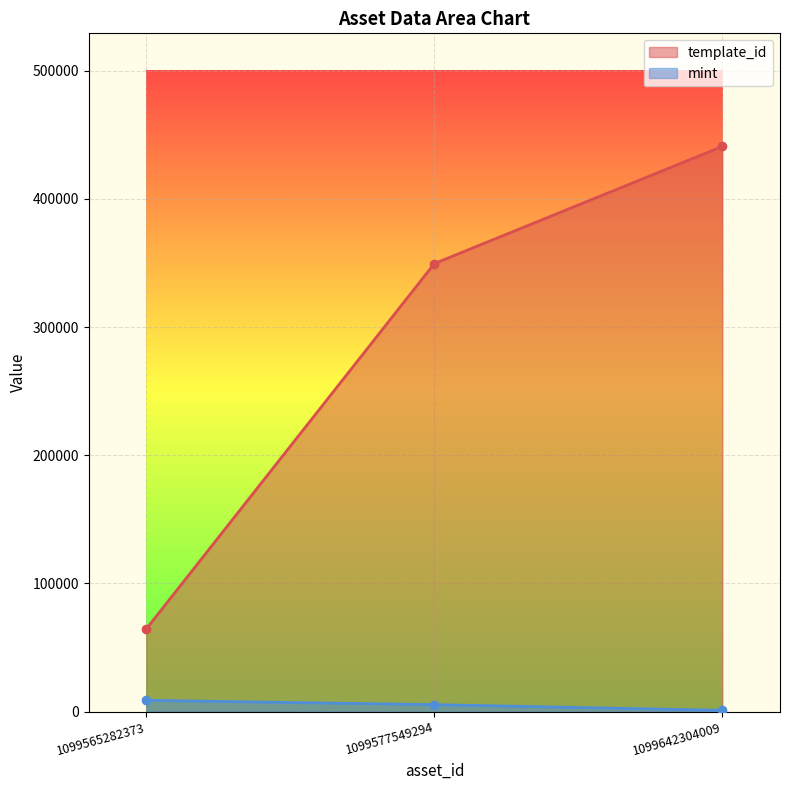

At which label is mint closest to 4973?

1099577549294